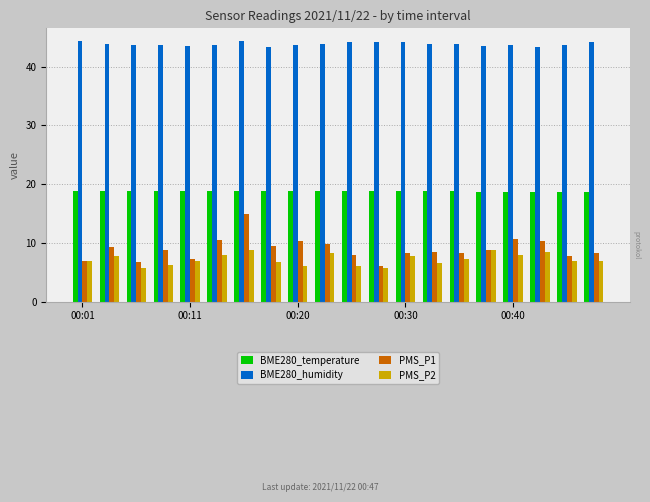

What is the difference between the second highest and second lowest values in the BME280_humidity series?

1.0